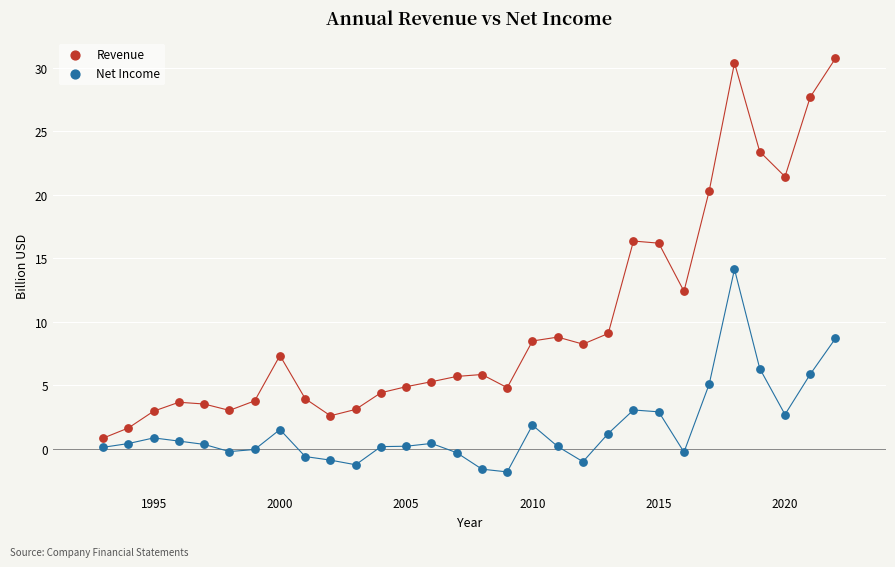

What is the X range (max minus min) for the scatter plot?

29.0